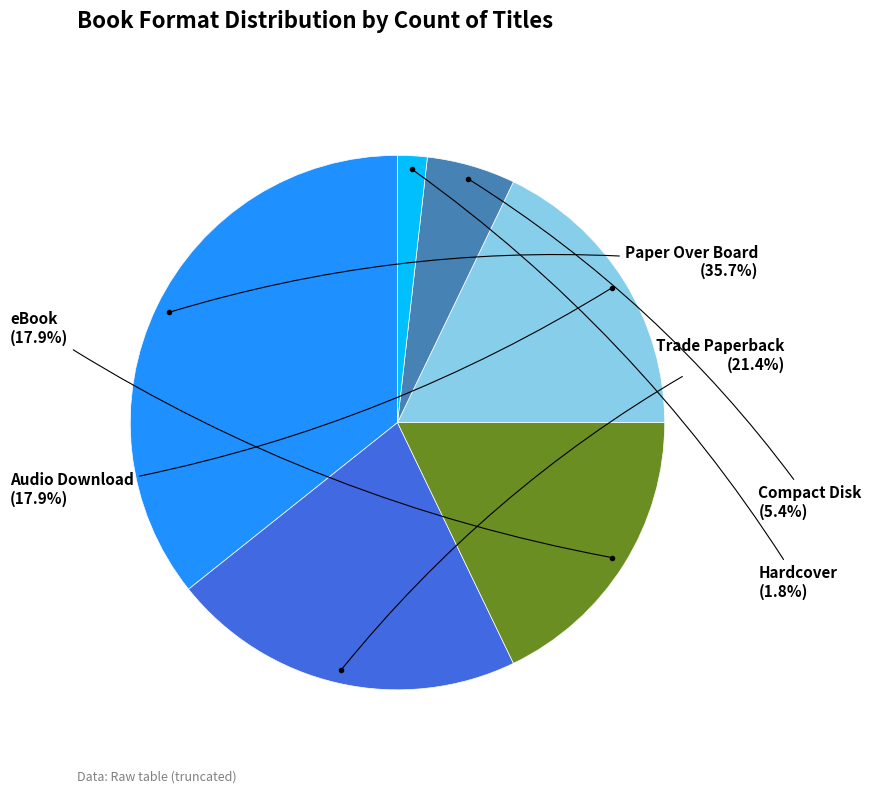

Is the sum of eBook and Compact Disk greater than half?

No